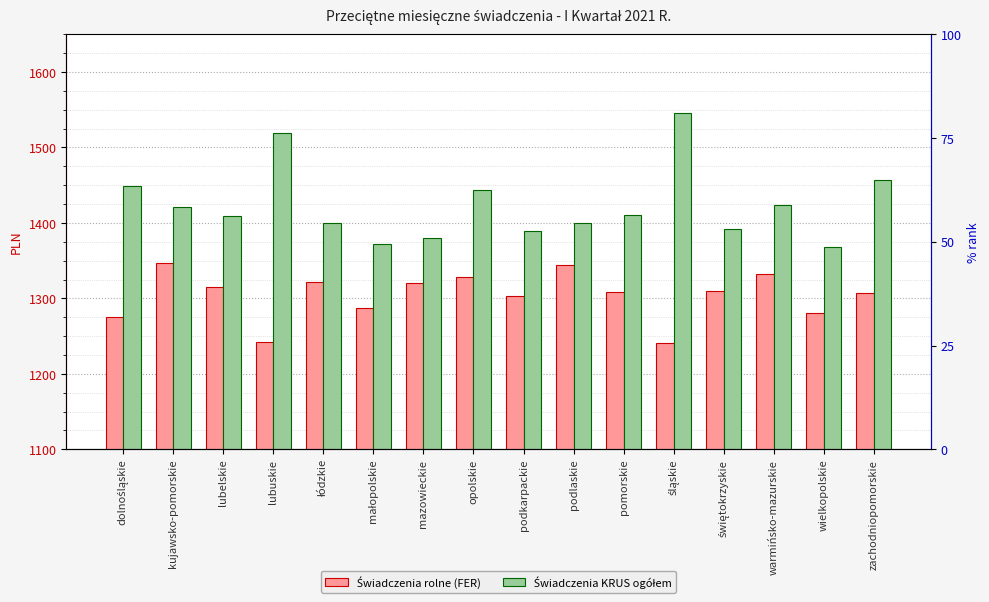

What is the difference between the maximum and second lowest values in the Świadczenia rolne (FER) series?

104.0